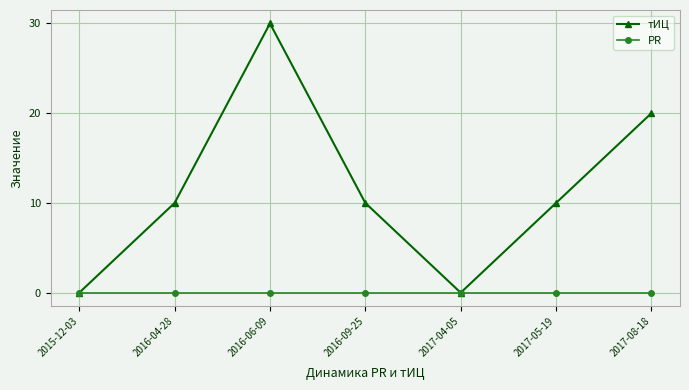

At how many categories does at least one series exceed 11?

2